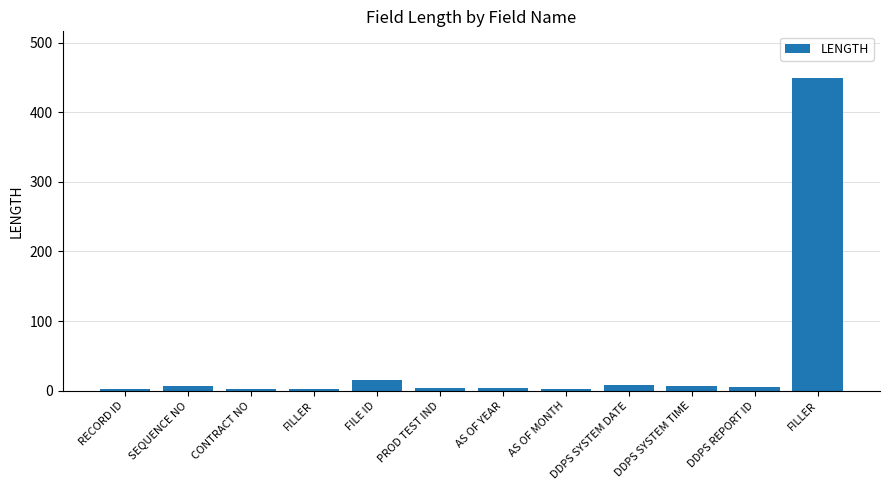

Rank the categories by value from lowest to highest.

AS OF MONTH, RECORD ID, CONTRACT NO, FILLER, PROD TEST IND, AS OF YEAR, DDPS REPORT ID, DDPS SYSTEM TIME, SEQUENCE NO, DDPS SYSTEM DATE, FILE ID, FILLER